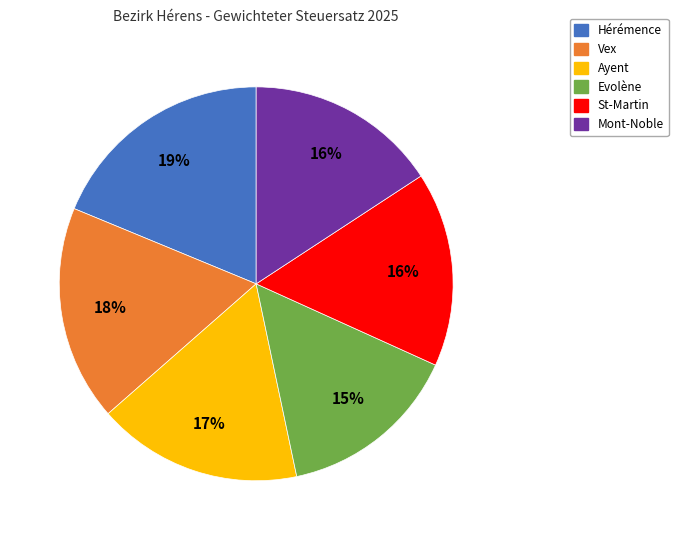

Does any single category account for the majority?

No